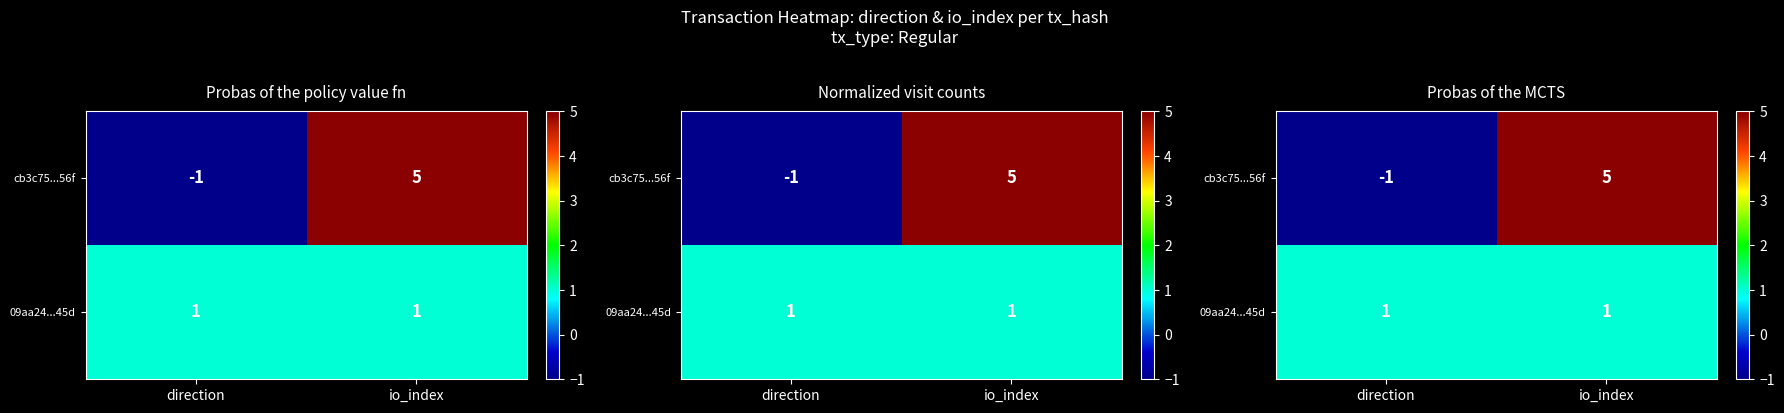

How many series are shown in this chart?

2